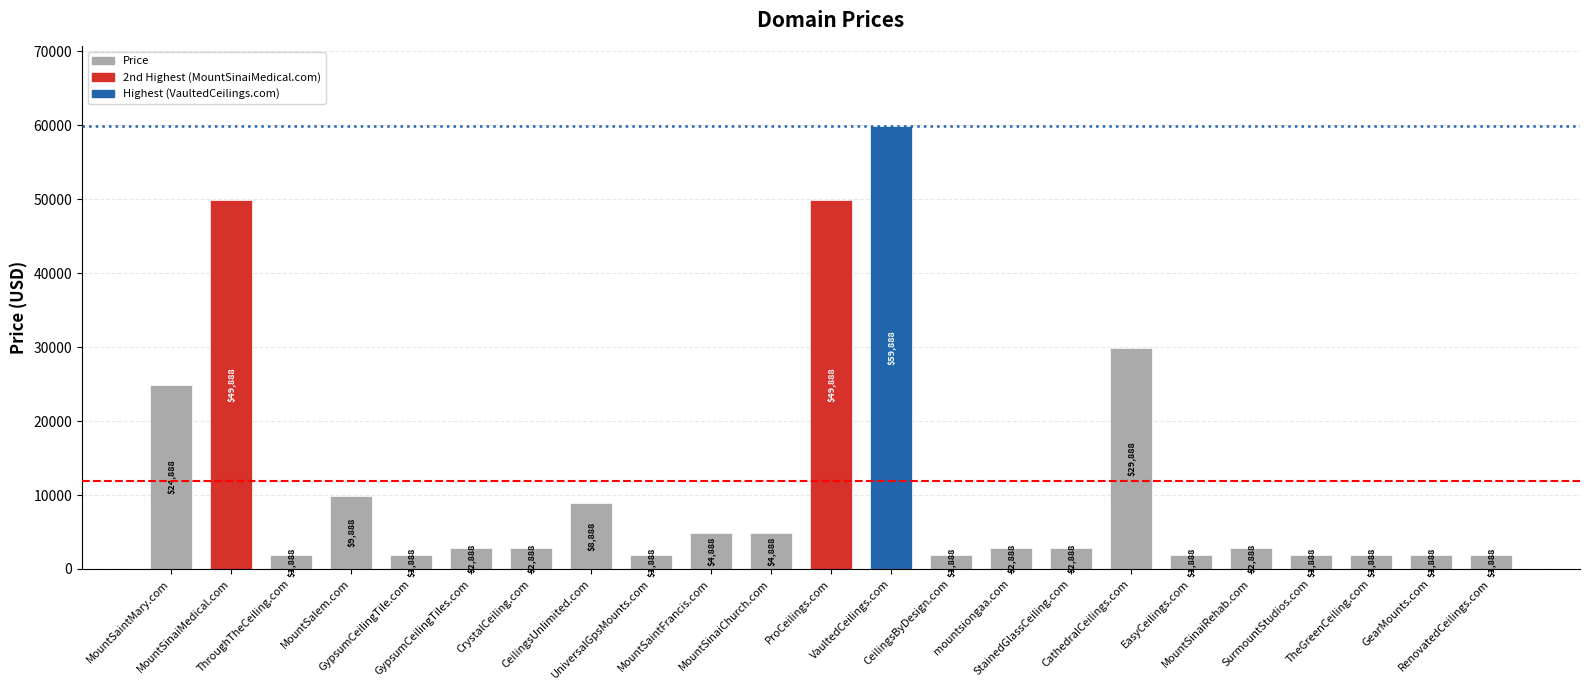

Which label corresponds to the largest value in the chart?

VaultedCeilings.com